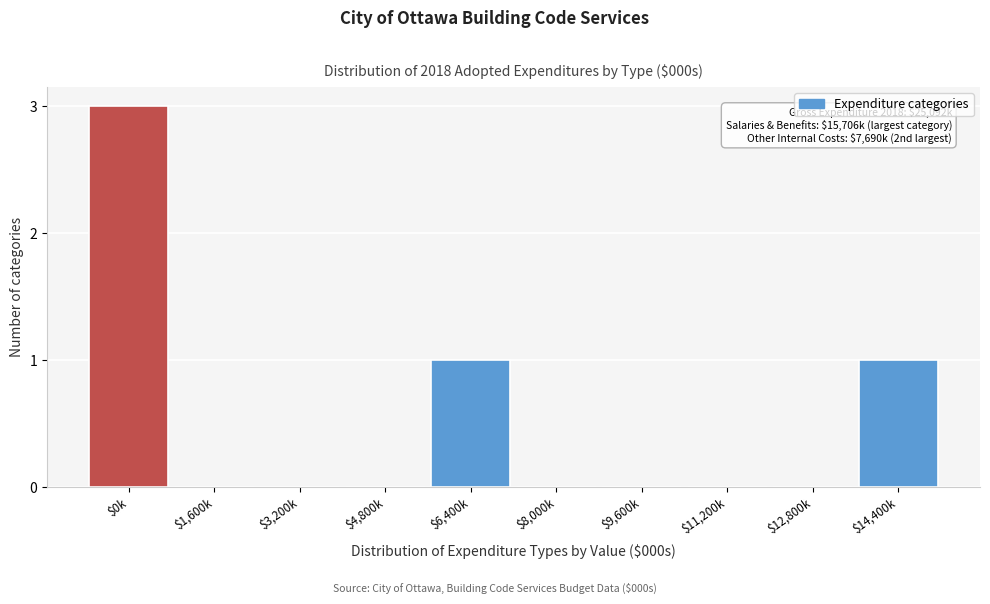

What is the maximum value shown in the chart?

3